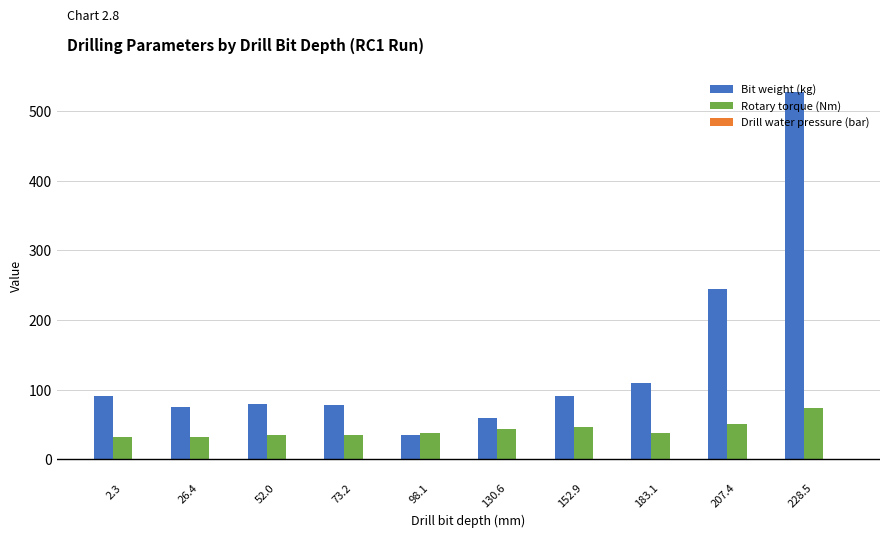

True or false: Bit weight (kg) has a value of 140.6 at 52.0.

False